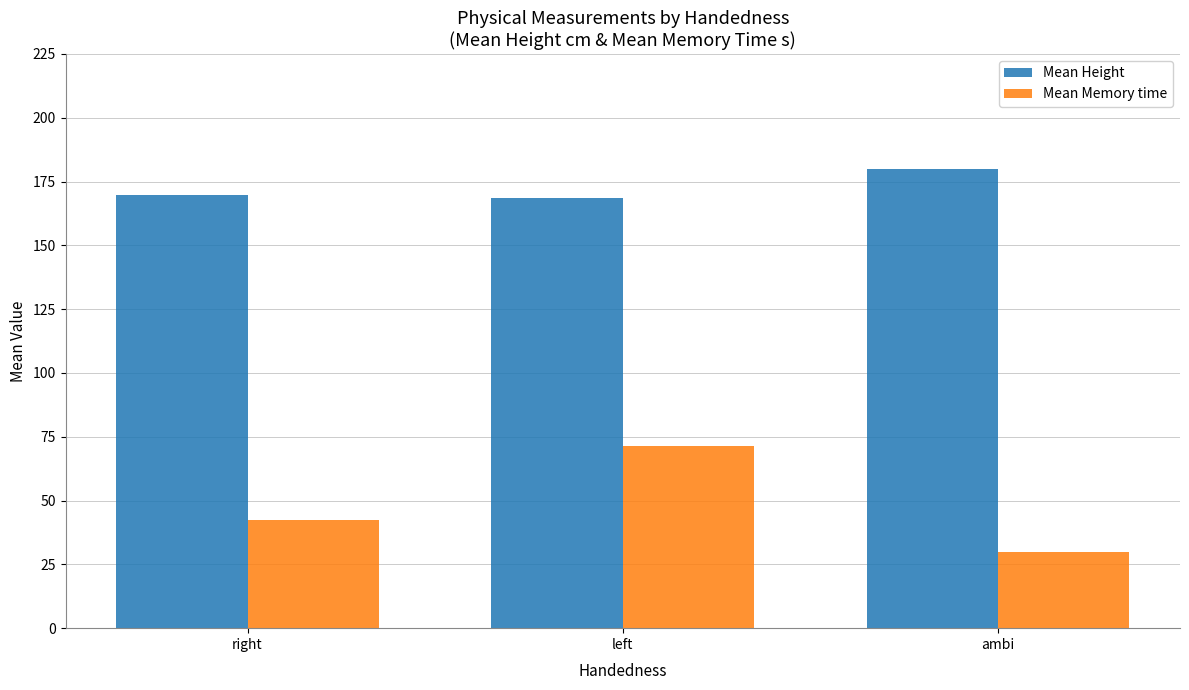

What is the sum of all Mean Memory time values?

143.8